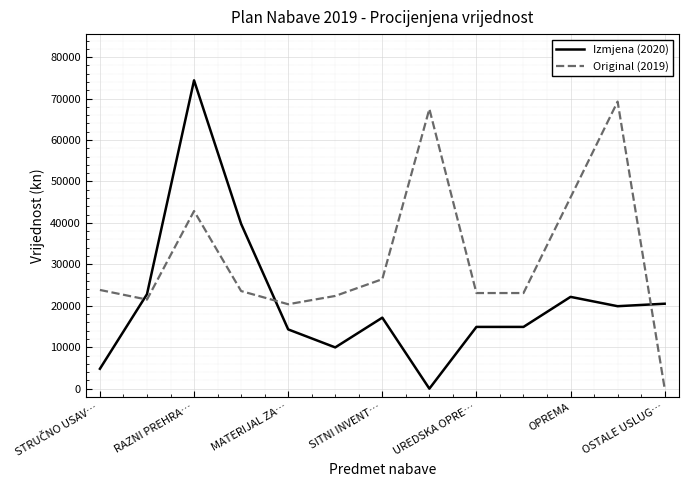

True or false: Original (2019) and Izmjena (2020) intersect in this chart.

True